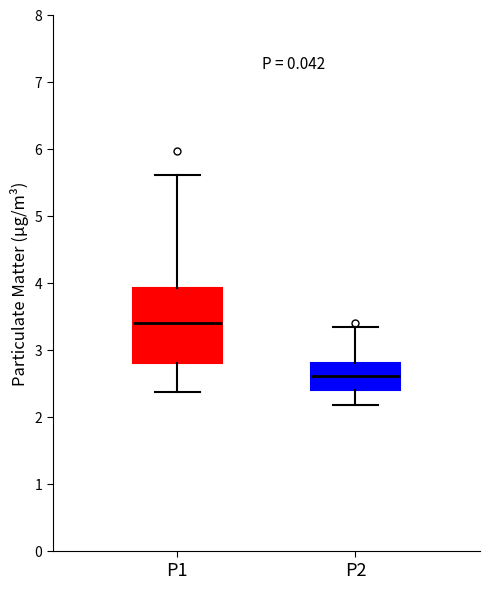

Reading left to right, read every box against the y-axis: the position of its median line, the range the box covers, and the ends of its whiskers. The values are not printed on the chart, so give them approximately, as read against the axis.

P1: median 3.4, box 2.8 to 3.9, whiskers 2.4 to 5.6
P2: median 2.6, box 2.4 to 2.8, whiskers 2.2 to 3.3